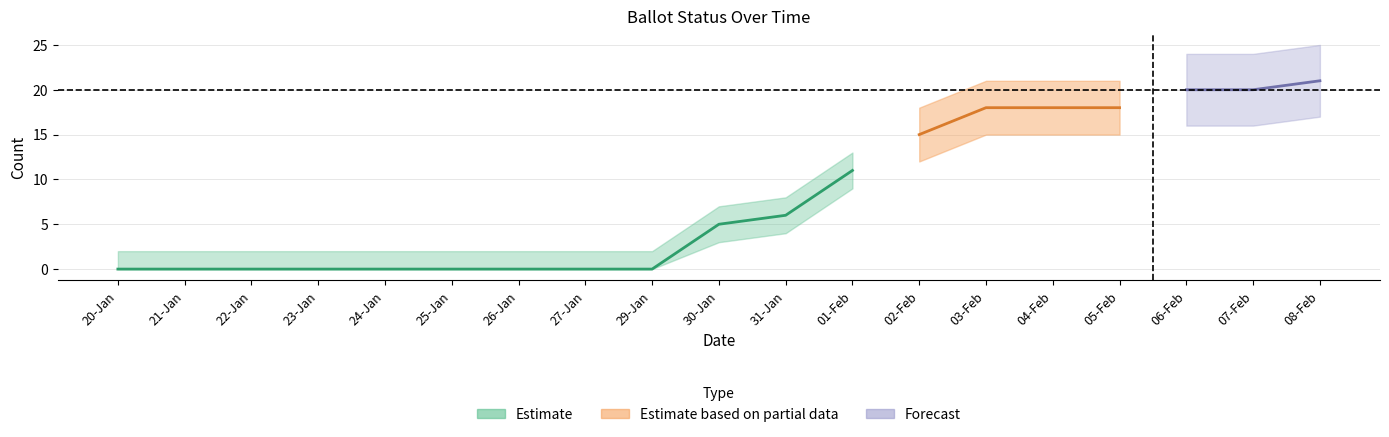

How many data points in MARKED are less than 5?

9